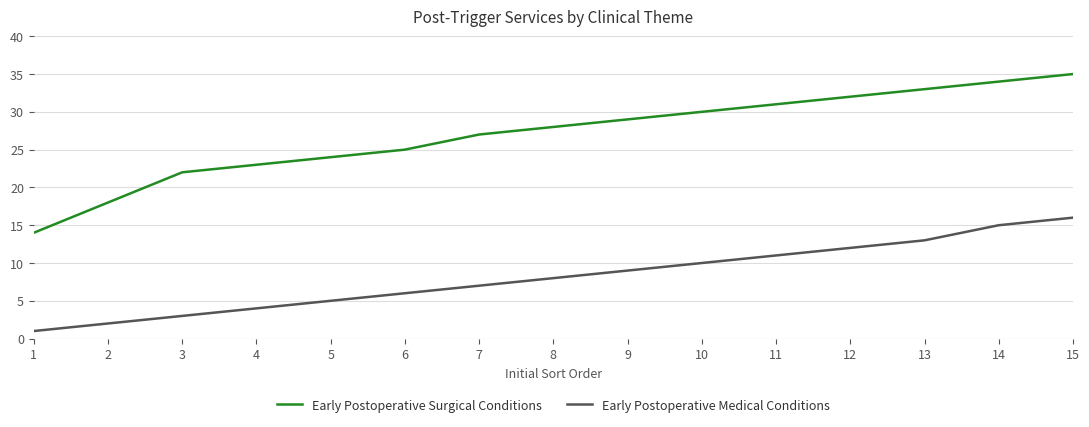

Is the value of Early Postoperative Surgical Conditions at 14 greater than the value of Early Postoperative Medical Conditions at 11?

Yes